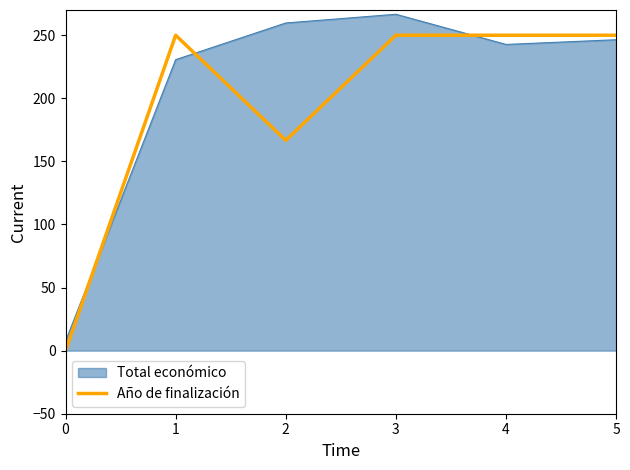

How many lines are shown in the chart?

2